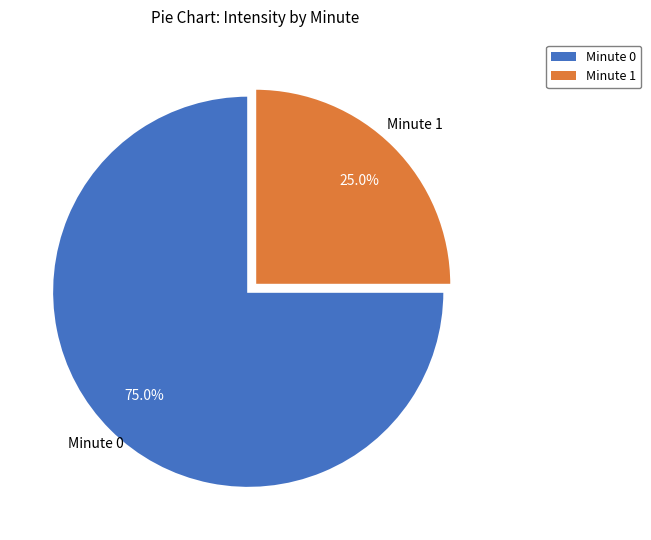

What is the smallest slice in the pie chart?

Minute 1